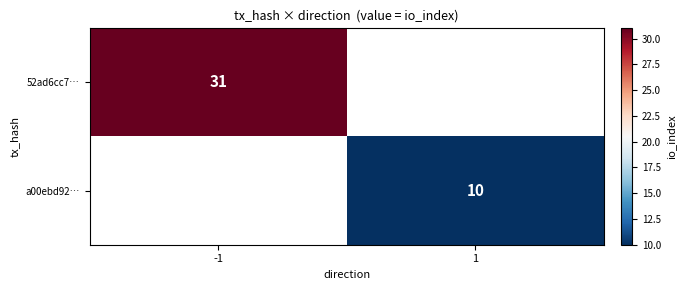

Is it true that a00ebd92… equals 6 at 1?

False